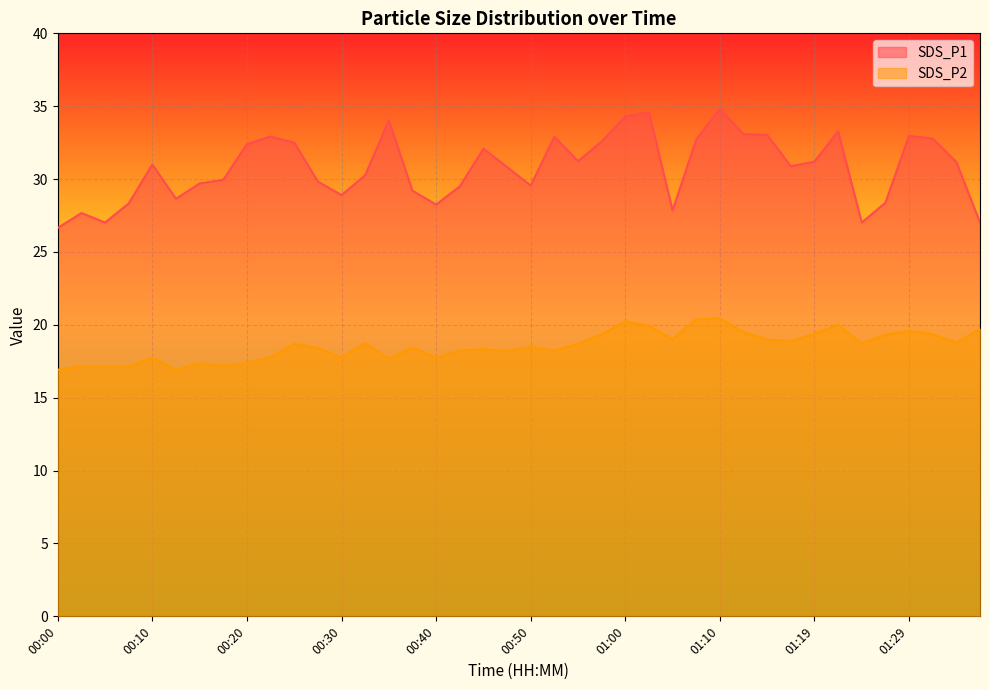

Which category has the highest value in the SDS_P1 series?

01:10